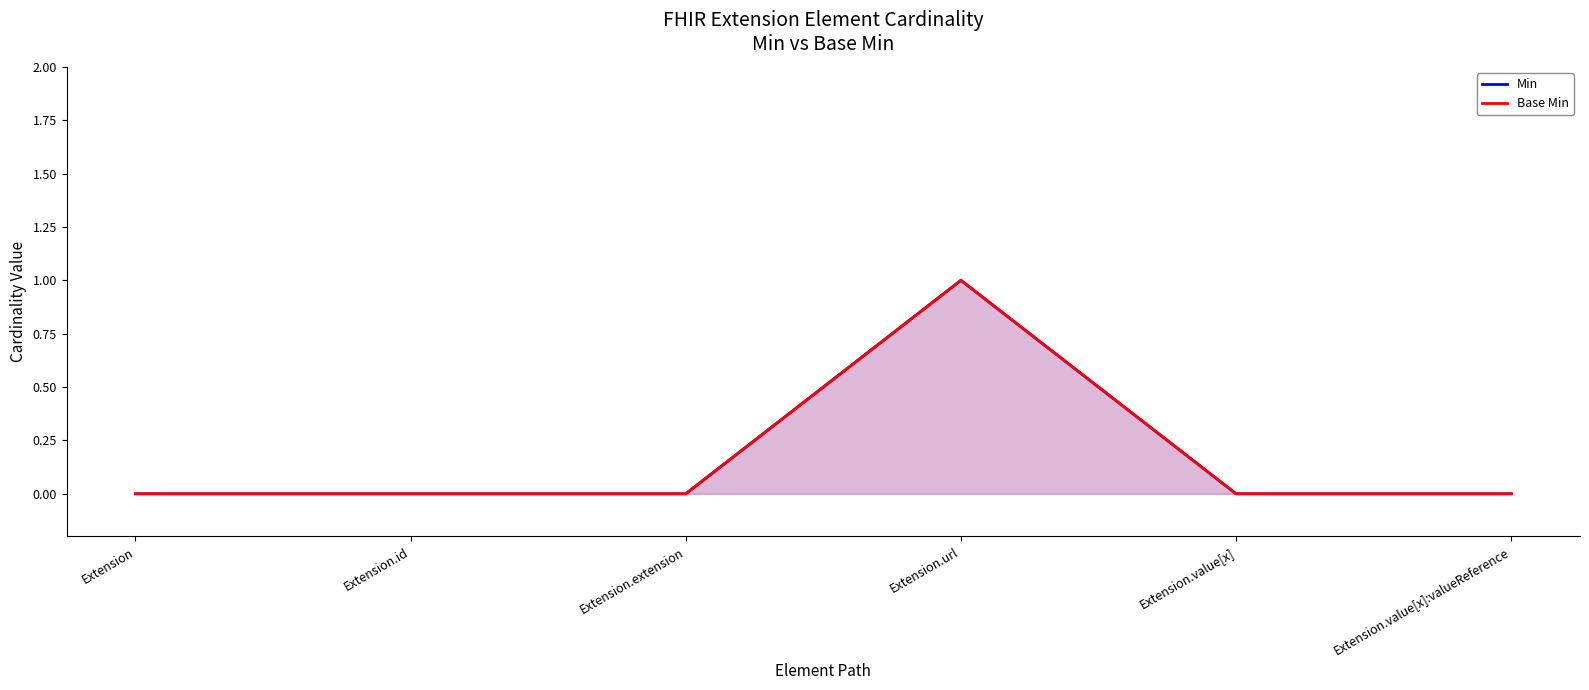

At how many categories does at least one series exceed 0?

1